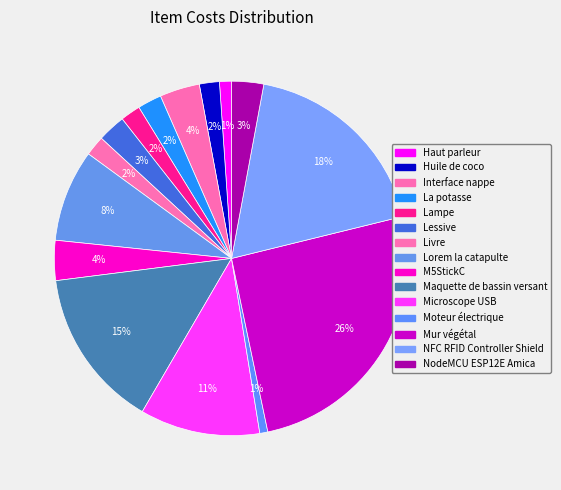

Rank the categories by value from lowest to highest.

Moteur électrique, Haut parleur, Huile de coco, Lampe, Livre, La potasse, Lessive, NodeMCU ESP12E Amica, Interface nappe, M5StickC, Lorem la catapulte, Microscope USB, Maquette de bassin versant, NFC RFID Controller Shield, Mur végétal